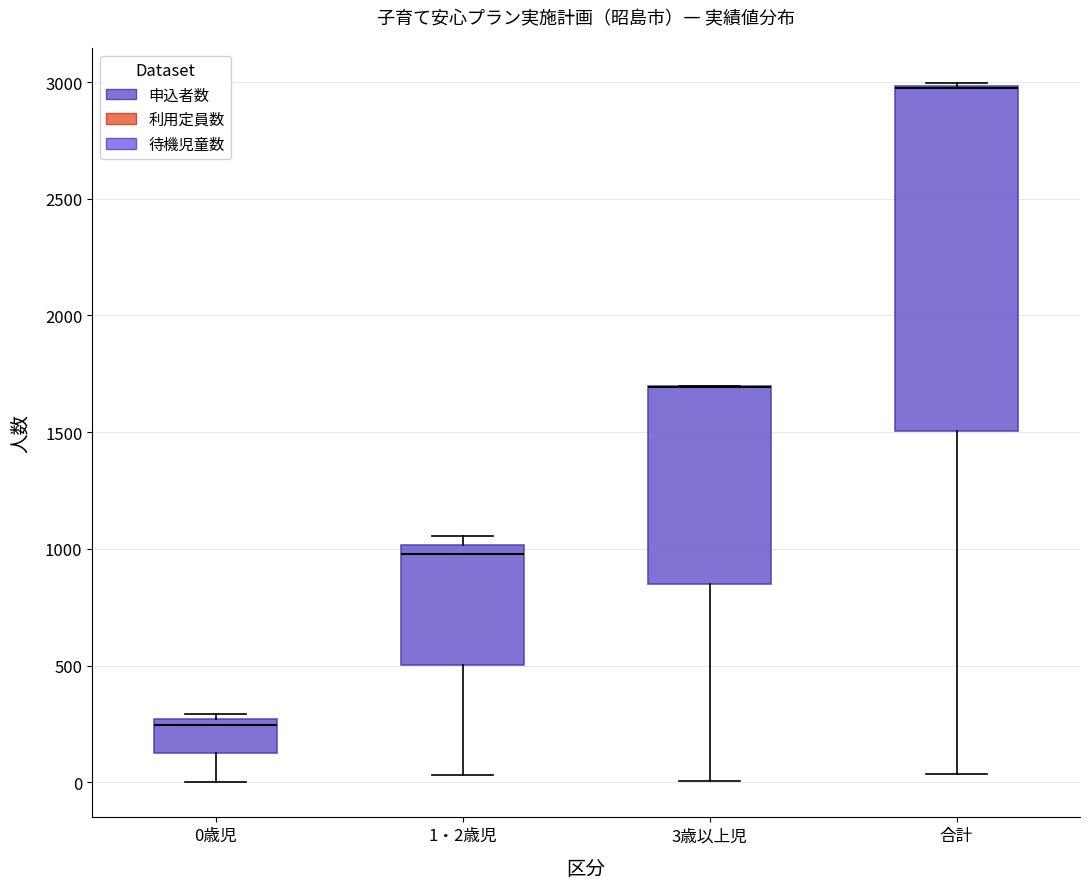

Reading left to right, read every box against the y-axis: the position of its median line, the range the box covers, and the ends of its whiskers. The values are not printed on the chart, so give them approximately, as read against the axis.

0歳児: median 250 (just below the box's upper edge), box 100 to 250, whiskers 0 to 300
1・2歳児: median 1000 (just below the box's upper edge), box 500 to 1000, whiskers 50 to 1050
3歳以上児: median 1700 (drawn on the box's upper edge), box 850 to 1700, whiskers 0 to 1700
合計: median 2950 (drawn on the box's upper edge), box 1500 to 3000, whiskers 50 to 3000